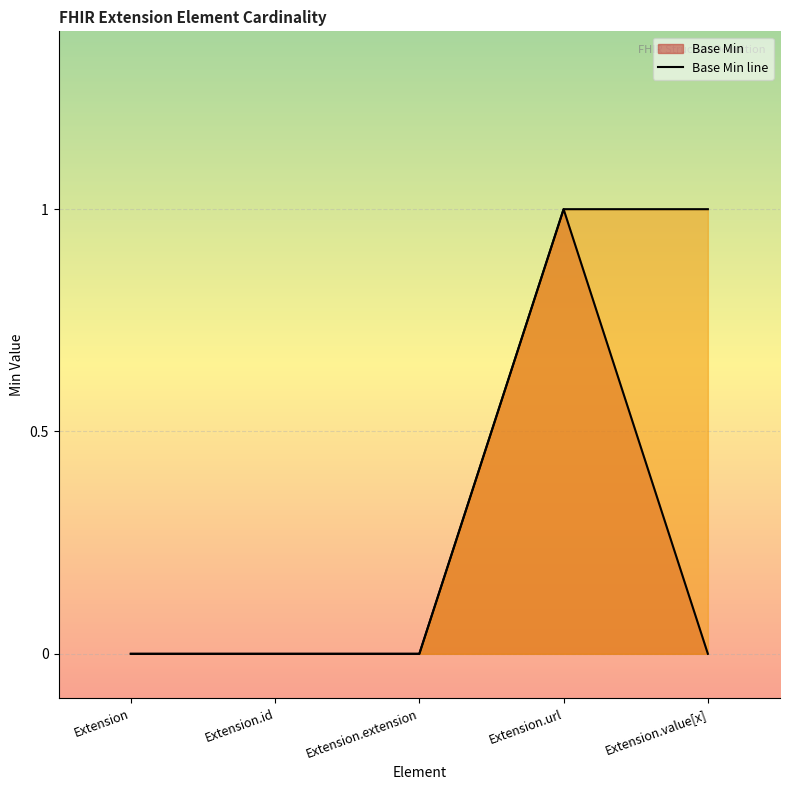

Is the value of Base Min at Extension.url greater than the value of Min at Extension.value[x]?

No